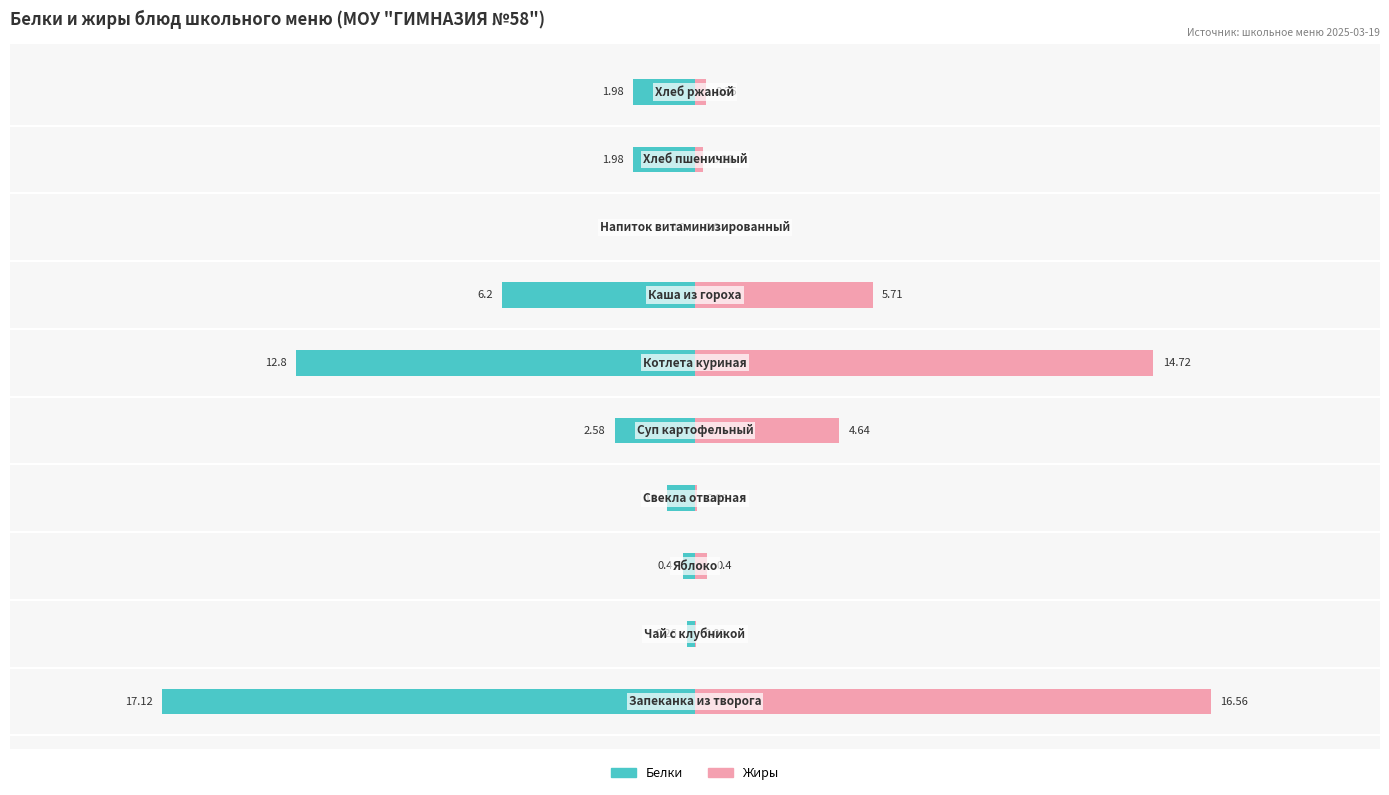

Are the bars horizontal?

Yes